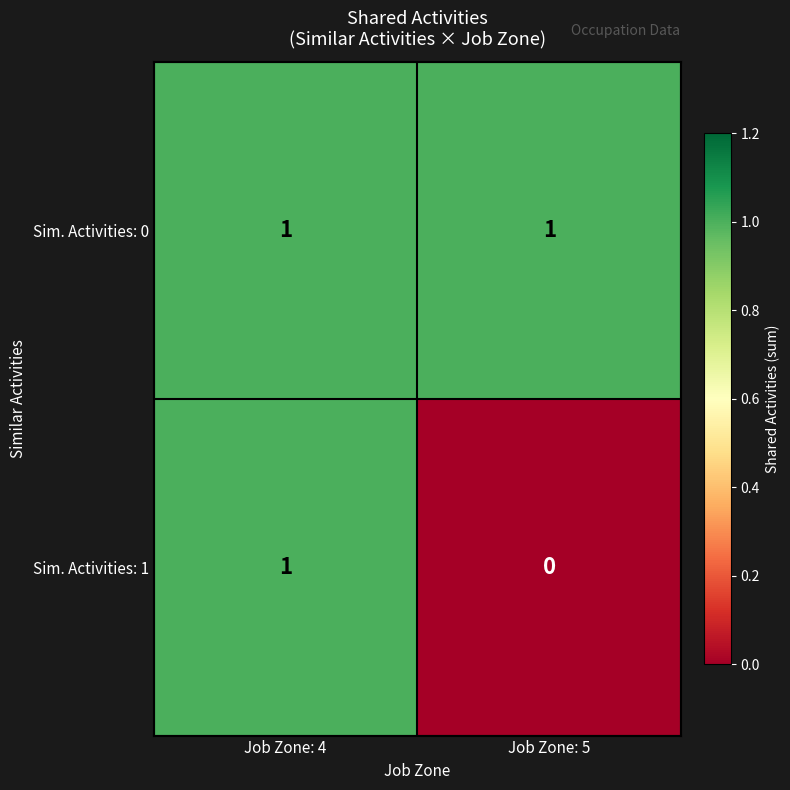

The value of Sim. Activities: 0 at Job Zone: 4 is 0. True or false?

False